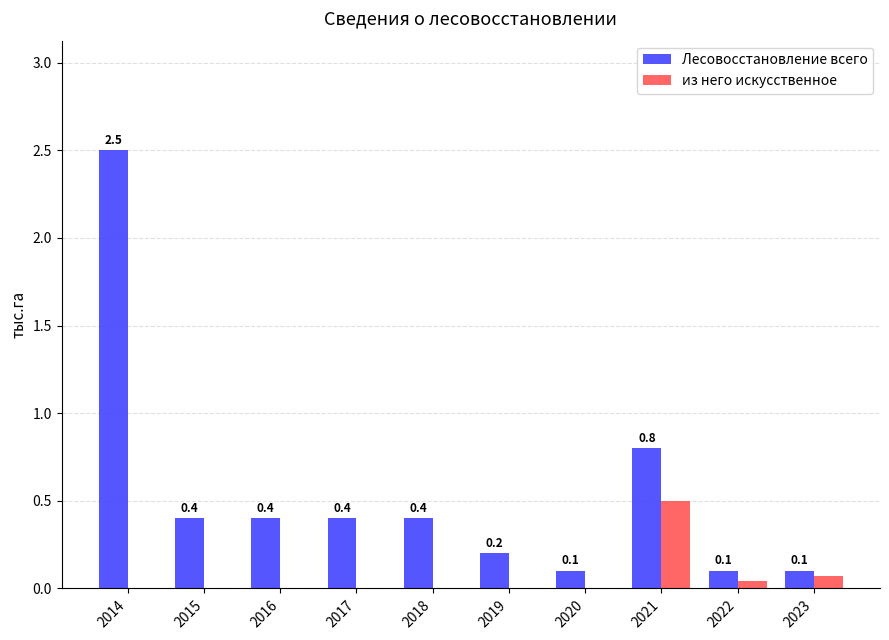

At which category is the sum across all series the highest?

2014